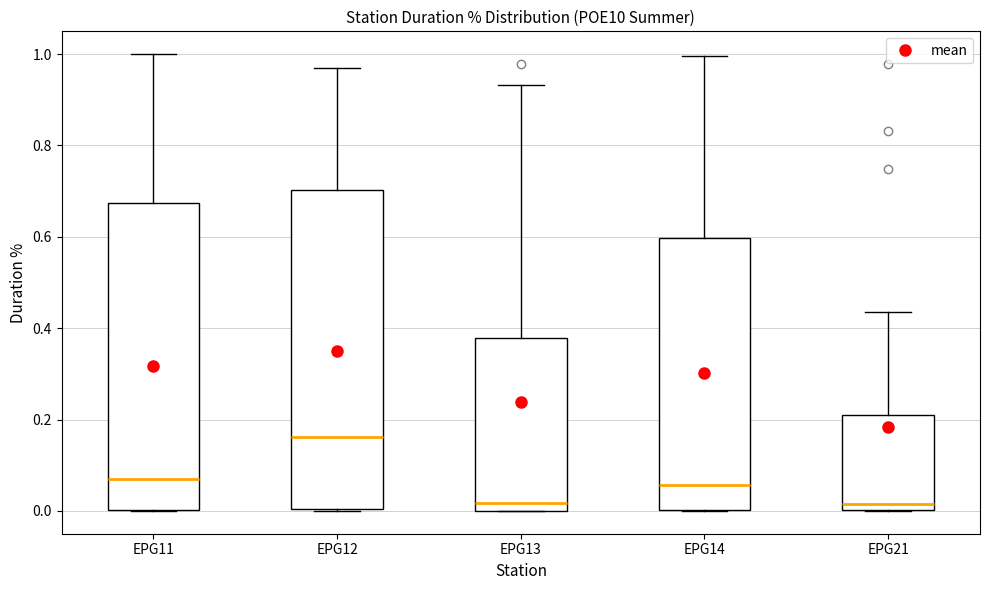

Which box is the tallest, from its lower edge to its upper edge?

EPG12